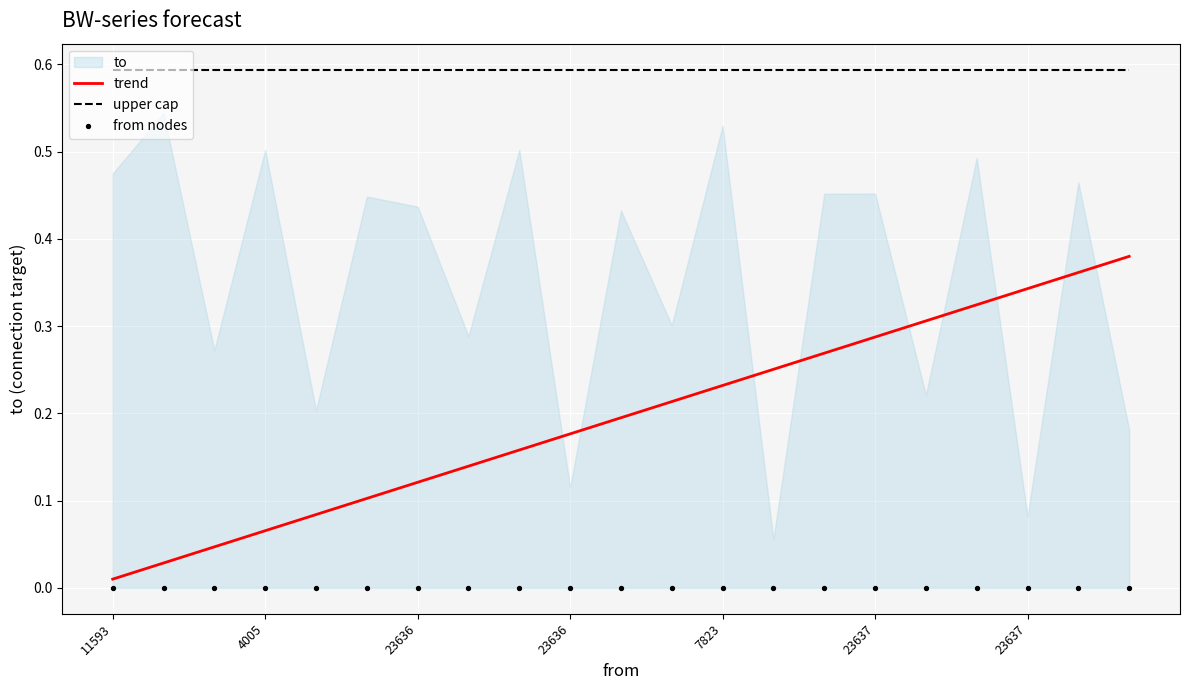

Is the value of from nodes at 23637 greater than the value of upper cap at 7823?

No